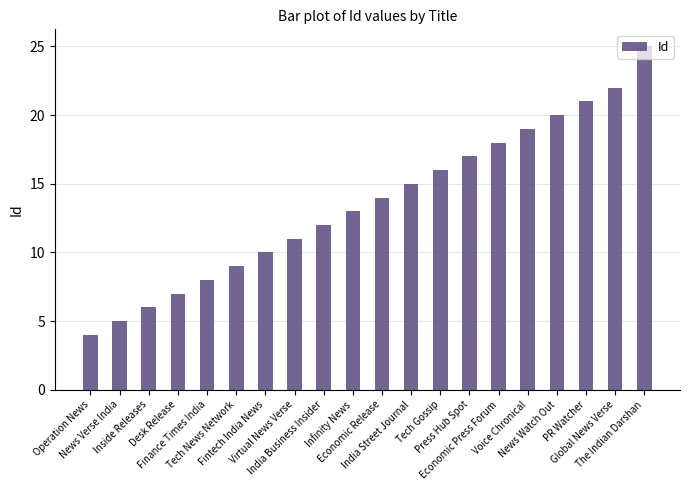

Where is the data nearest to the value 14?

Economic Release